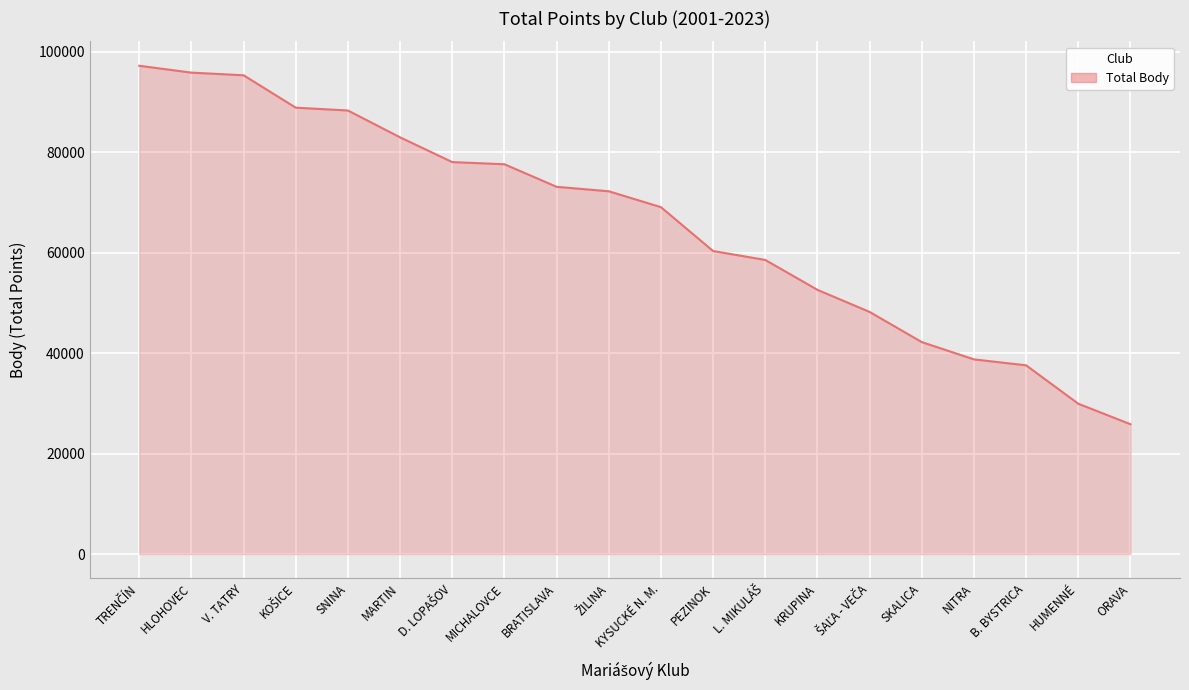

What is the difference between the maximum and minimum values?

71378